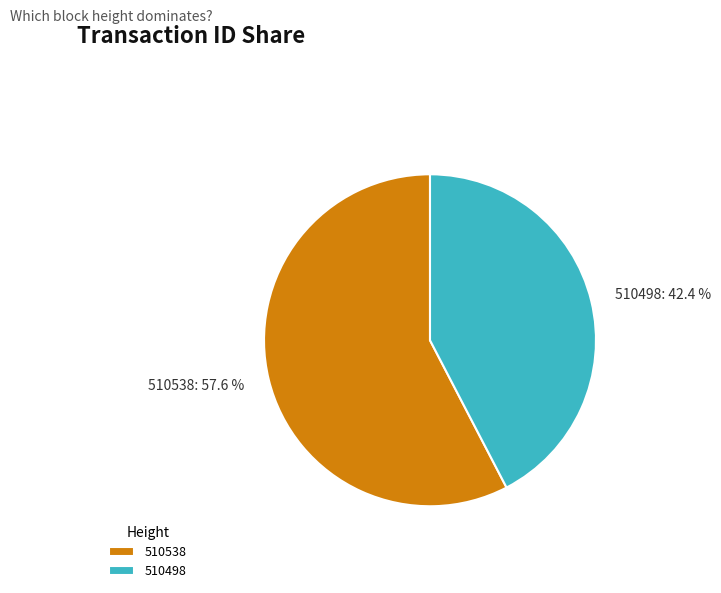

How much of the chart is everything except 510538?

42.4%